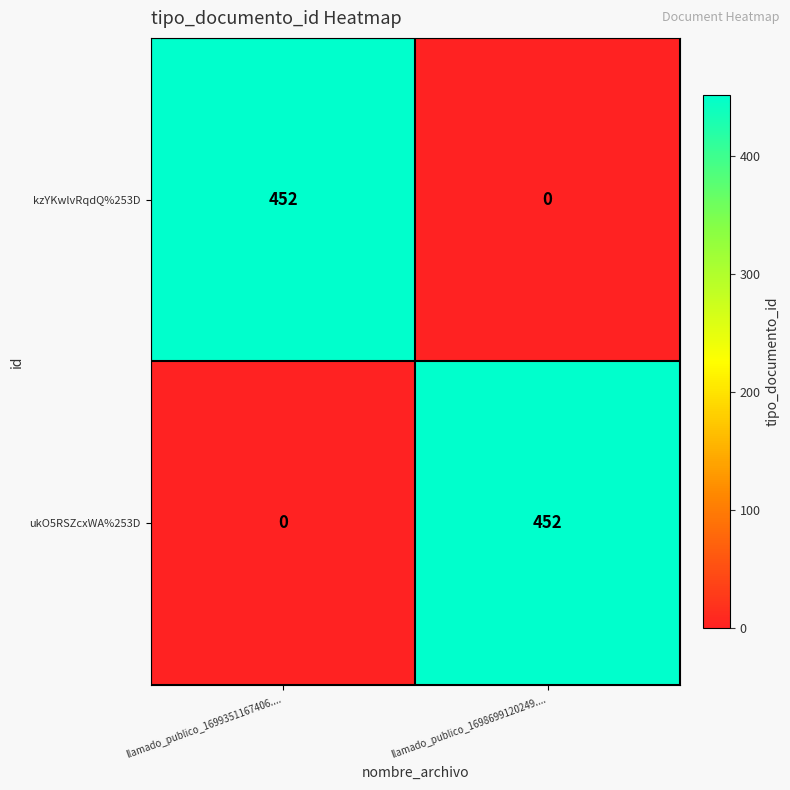

What is the spread (max minus min) of values at llamado_publico_1699351167406....?

452